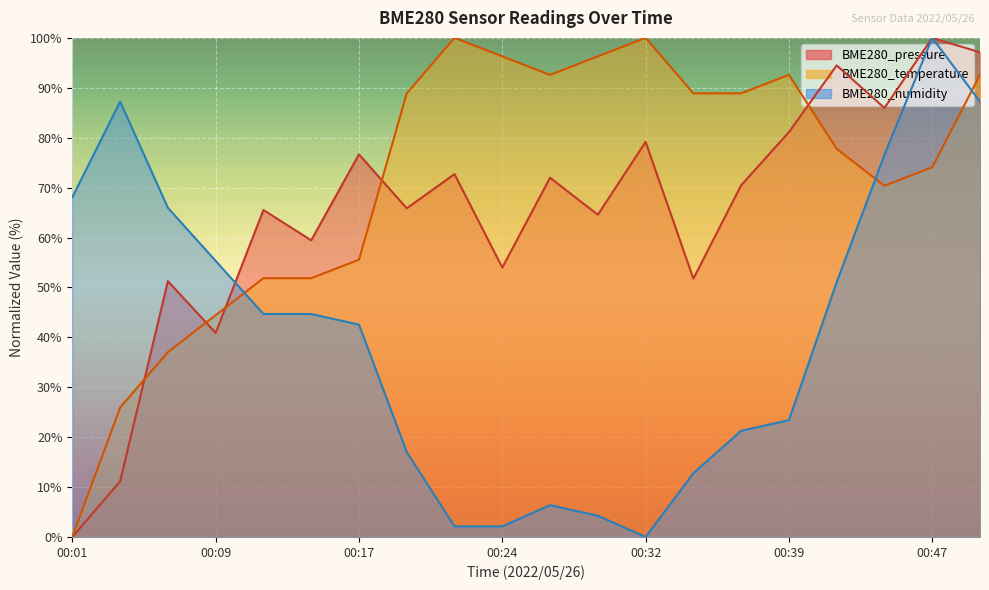

List the labels in order of BME280_temperature value, smallest first.

00:01, 00:04, 00:07, 00:09, 00:12, 00:14, 00:17, 00:44, 00:47, 00:42, 00:19, 00:34, 00:37, 00:27, 00:39, 00:49, 00:24, 00:29, 00:22, 00:32